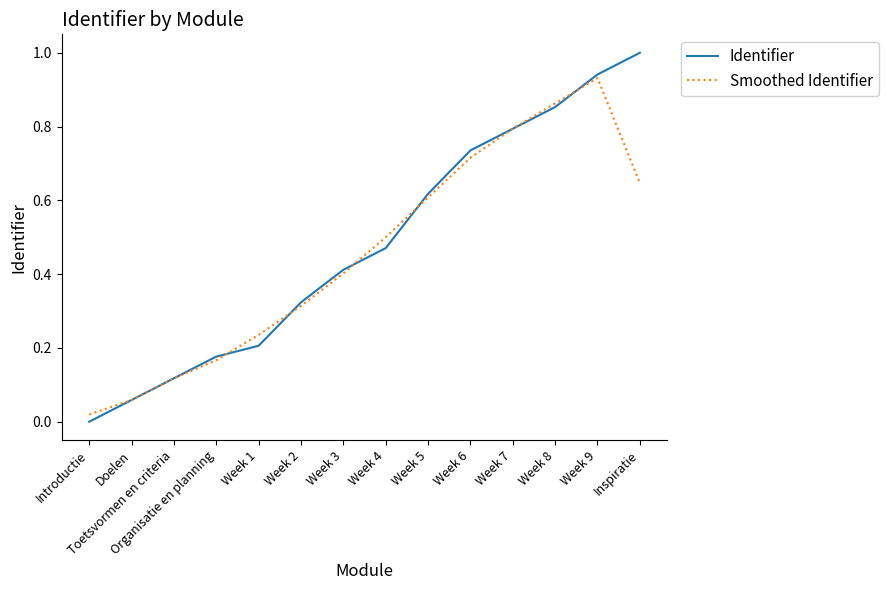

What position from the left is Week 5?

9